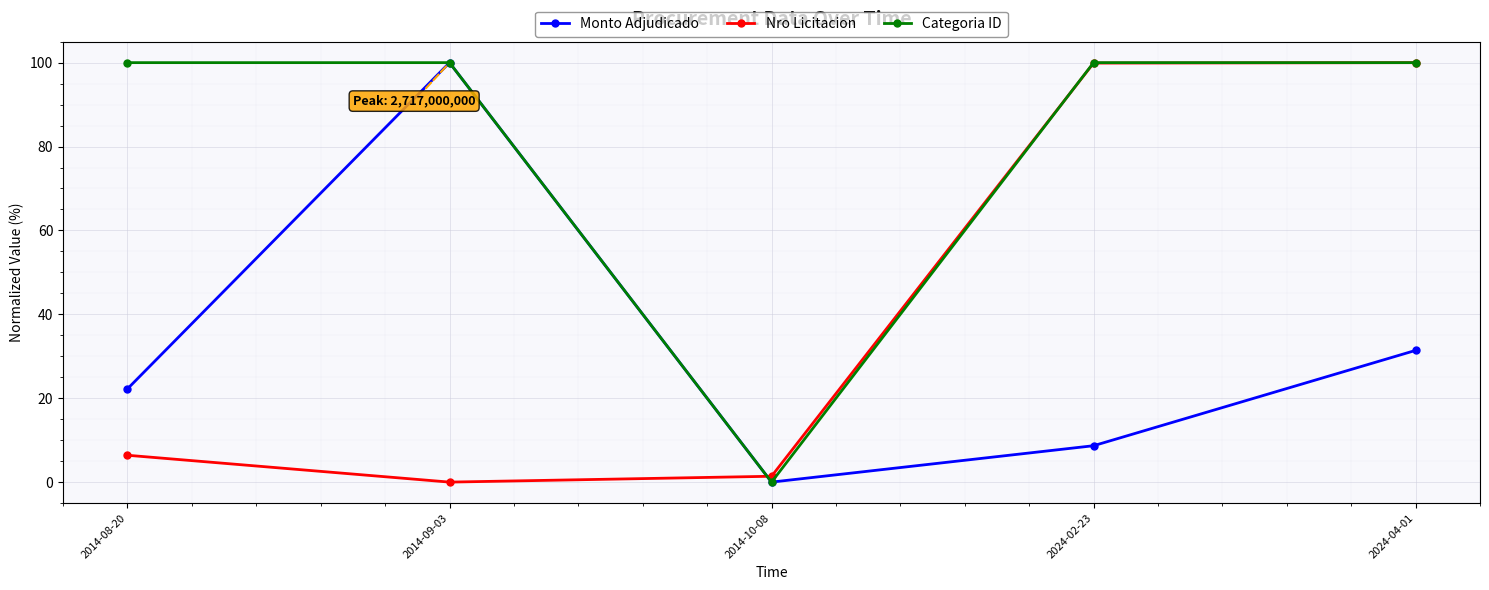

What is the label of the 5th point from the right?

2014-08-20